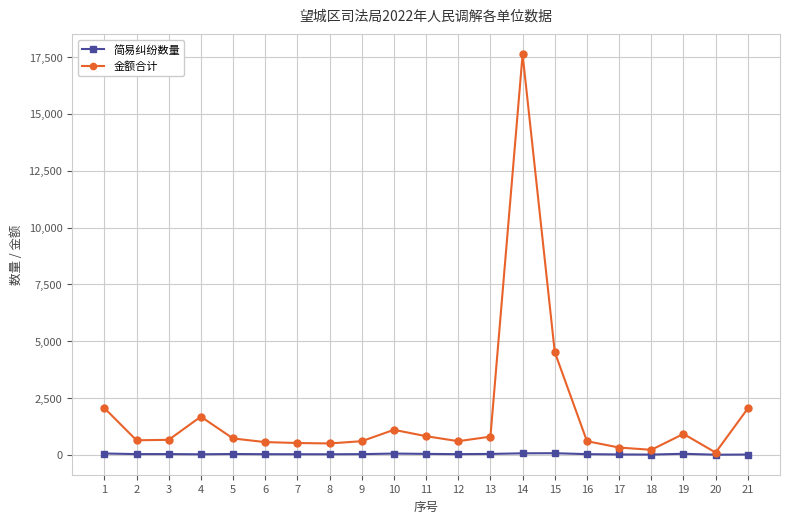

Which series has the largest total across all categories?

金额合计